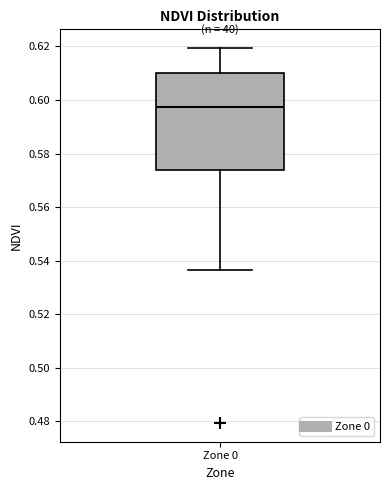

Read this box plot against the y-axis: the position of the median line, the range covered by the box, and the ends of both whiskers. The values are not printed on the chart, so give them approximately, as read against the axis.

median 0.598, box 0.574 to 0.610, whiskers 0.536 to 0.620